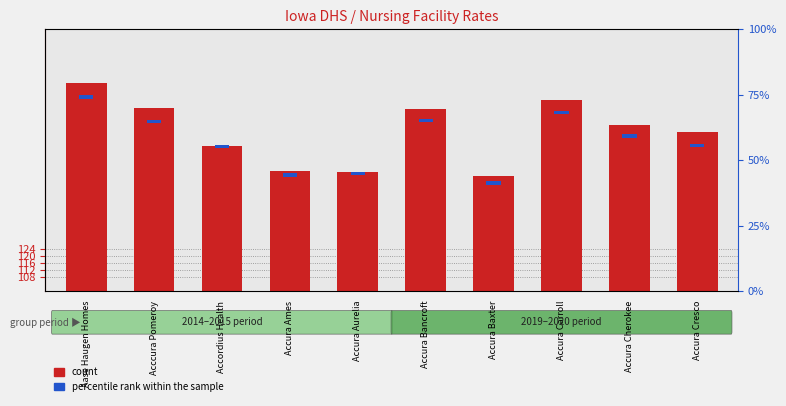

Which series has the largest total across all categories?

count